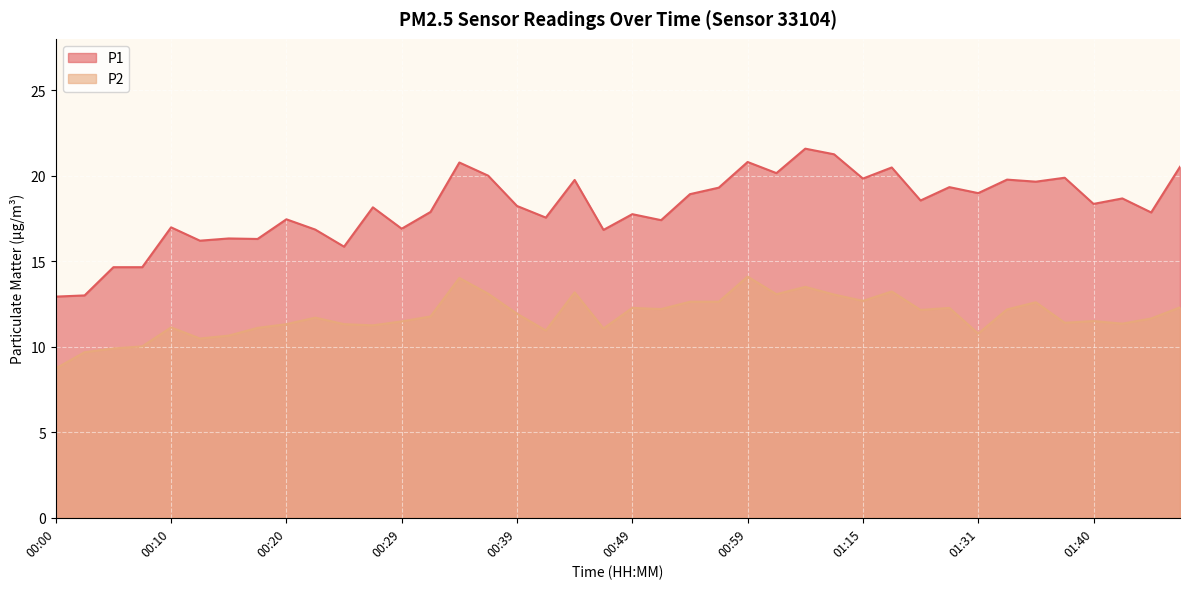

True or false: P2 and P1 intersect in this chart.

False